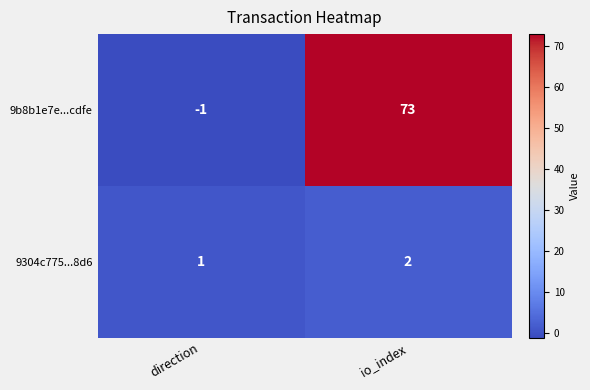

Rank the series at io_index from highest to lowest value.

9b8b1e7e...cdfe, 9304c775...8d6